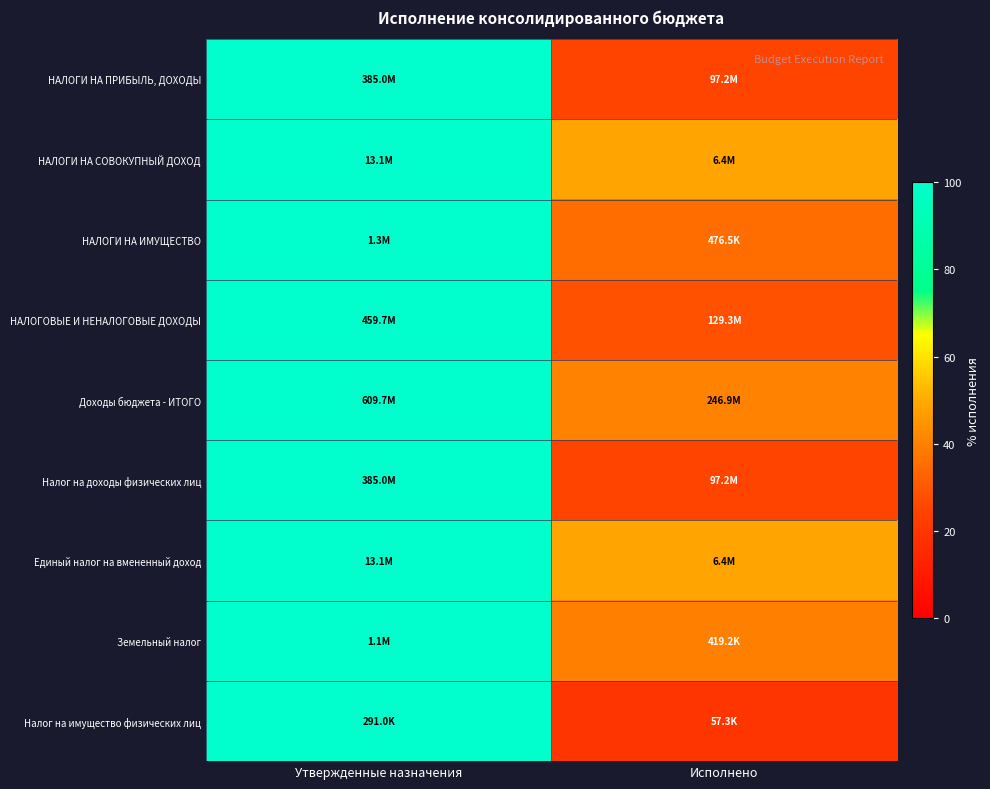

Which category has the lowest value across all series?

Исполнено